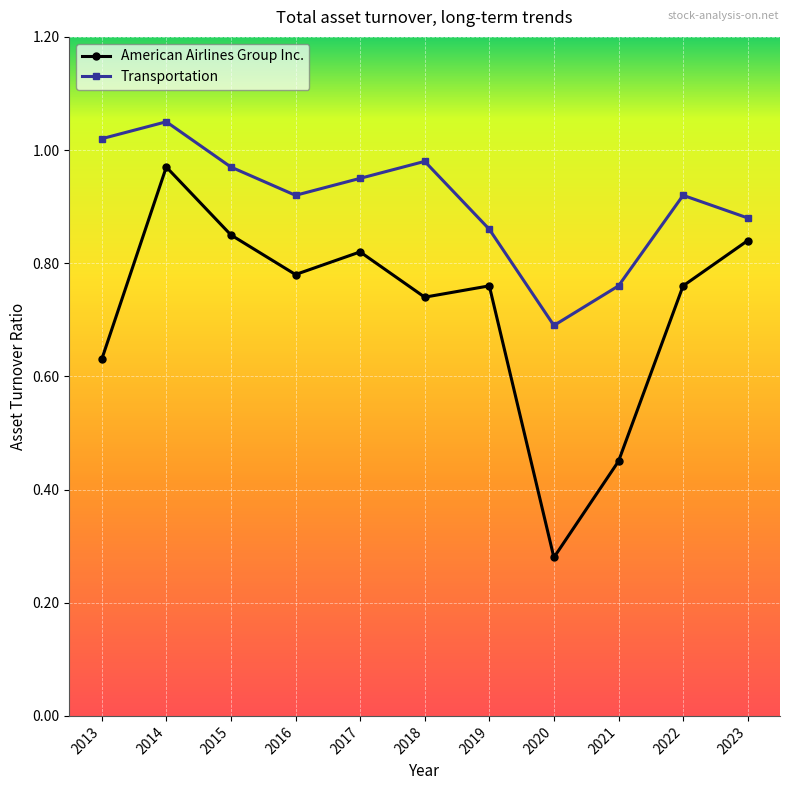

Which category has the lowest value across all series?

2020